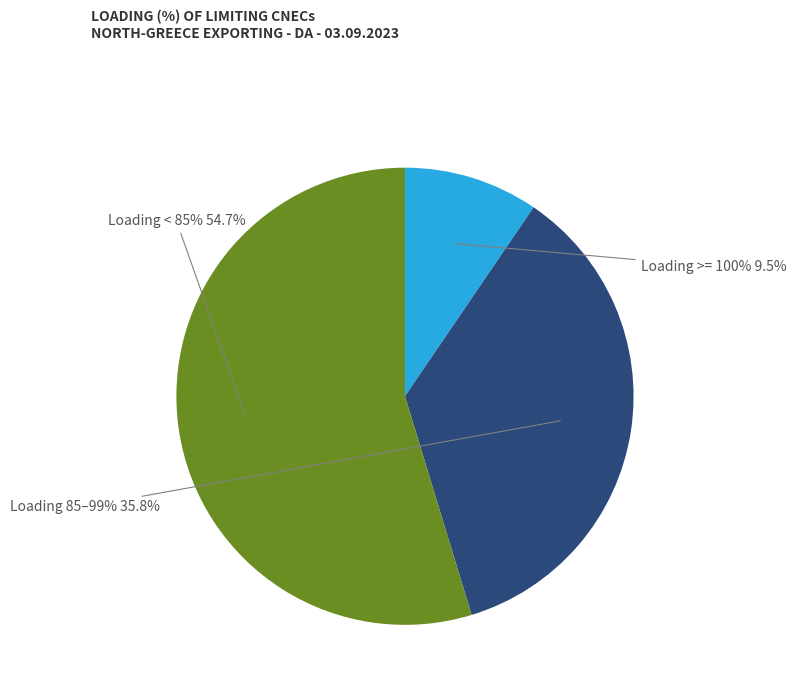

The N-1 400 kV Dubrovo-Thessaloniki slice represents 1% of the pie. True or false?

False